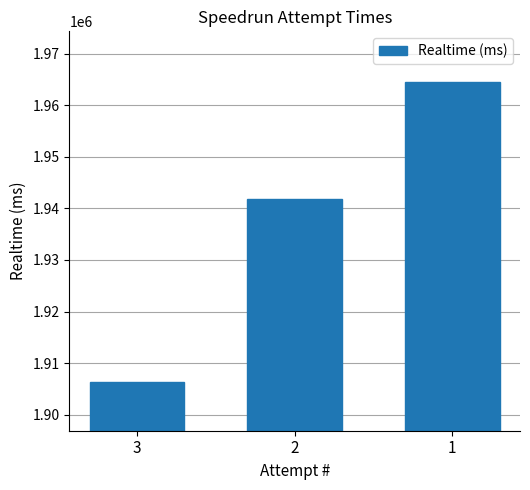

The chart shows a value of 1964515 at 1. True or false?

True